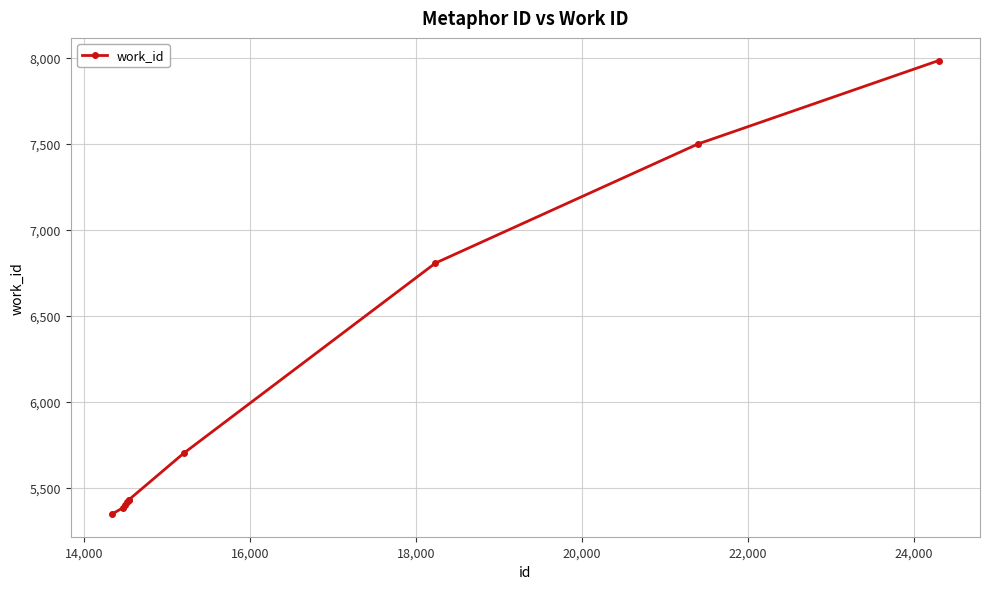

What is the sum of all values?

60401